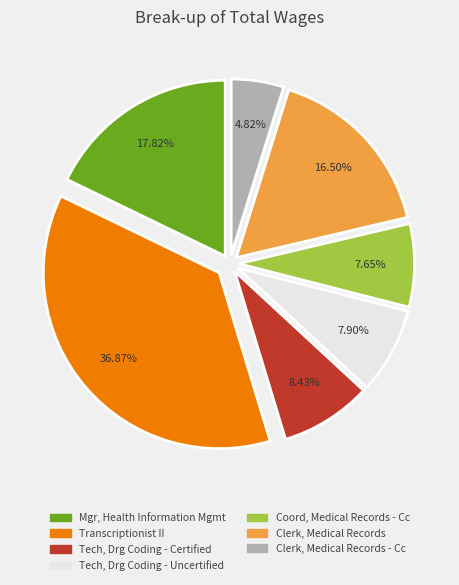

Does any single category account for the majority?

No